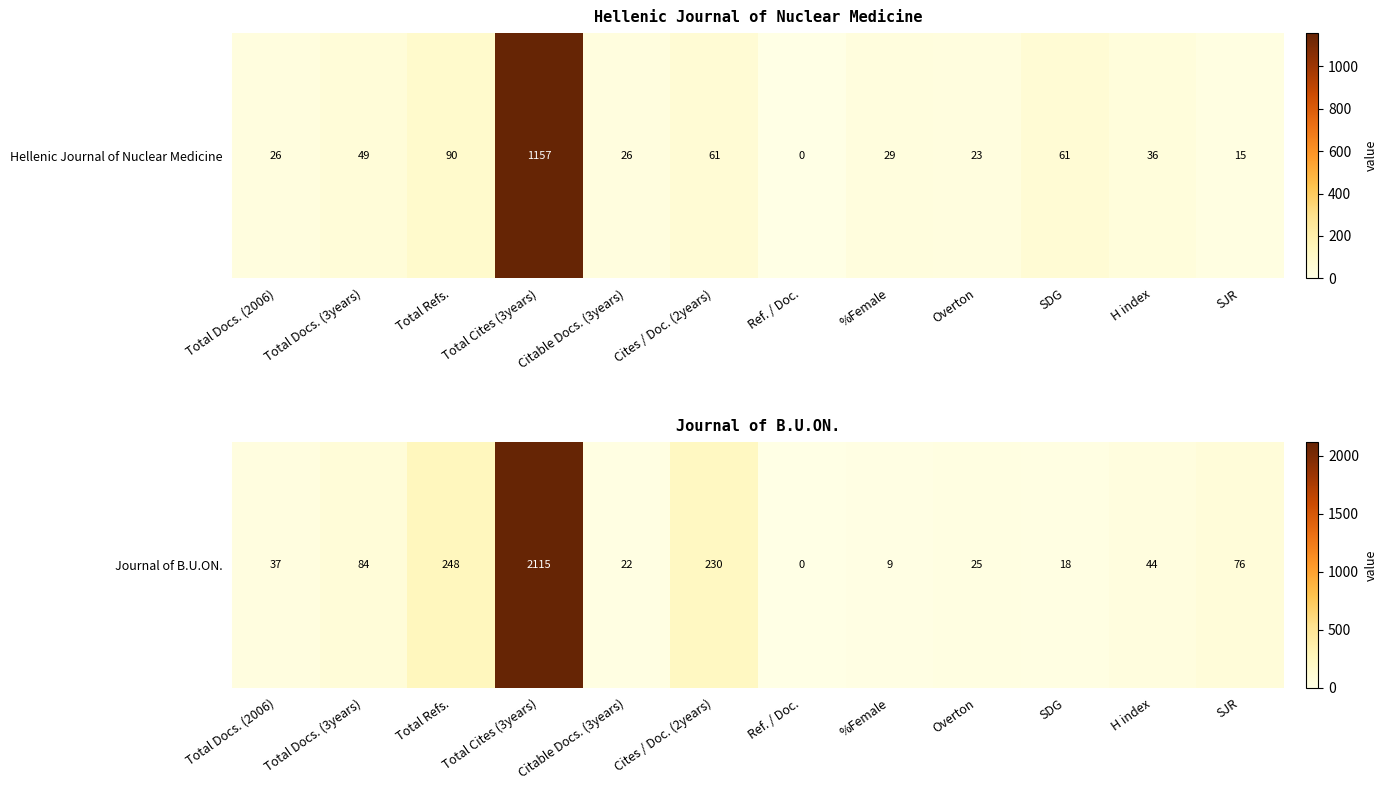

How many data points are above 44?

5